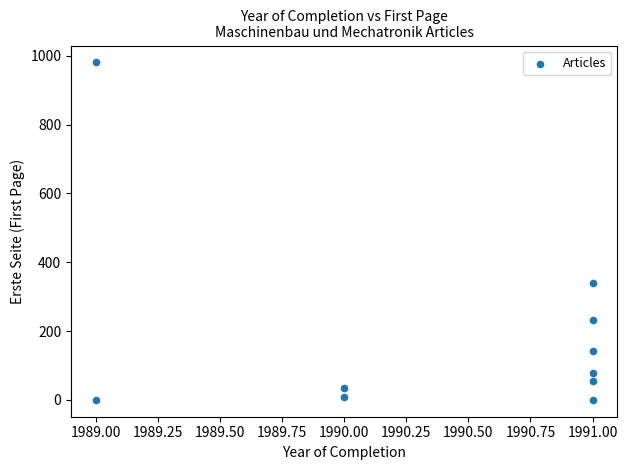

What Y value in the scatter plot is closest to 490?

341